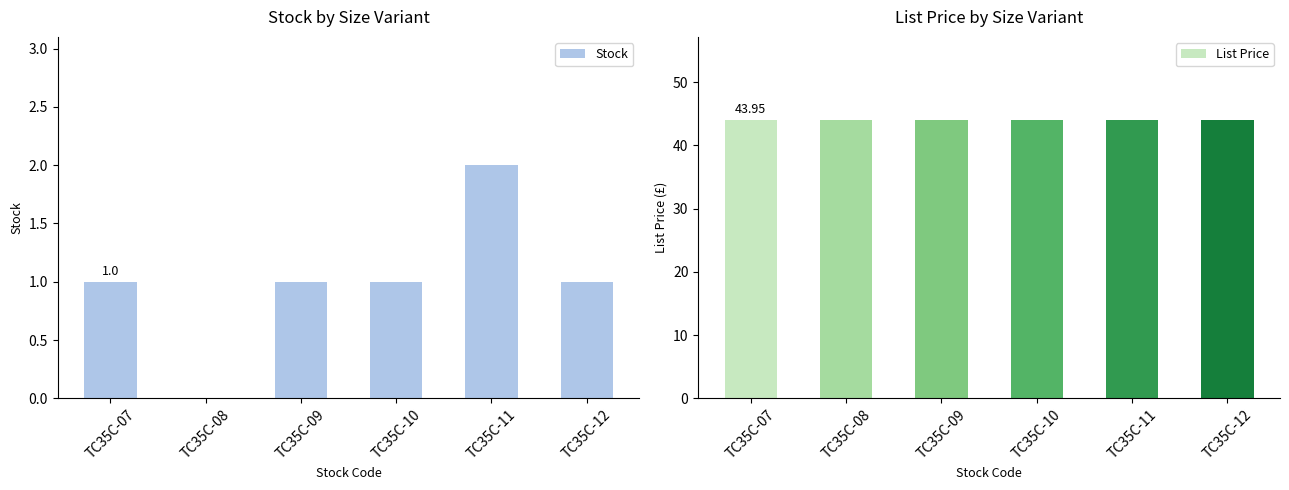

What is the average value of the List Price series?

44.0